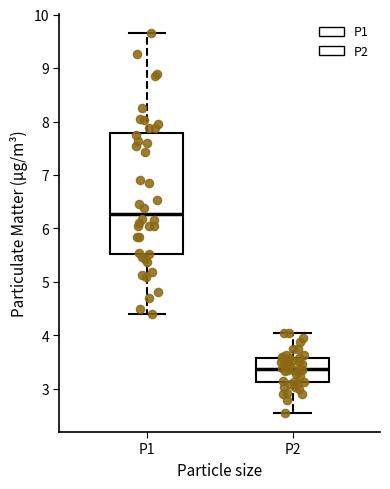

Which box has the highest median line?

P1